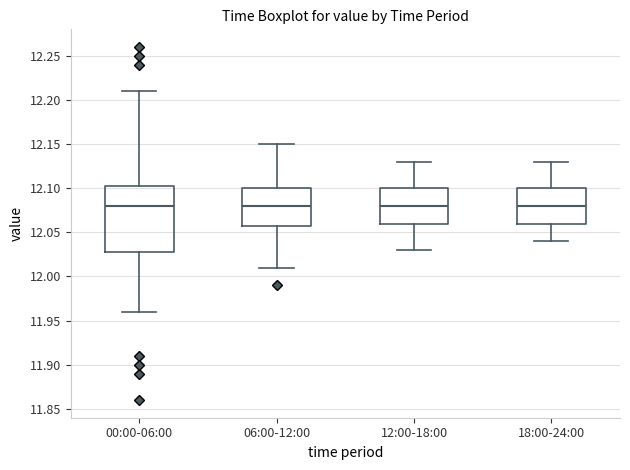

Where does the upper whisker of the box for 06:00-12:00 end on the y-axis? The values are not printed on the chart, so give them approximately, as read against the axis.

12.150